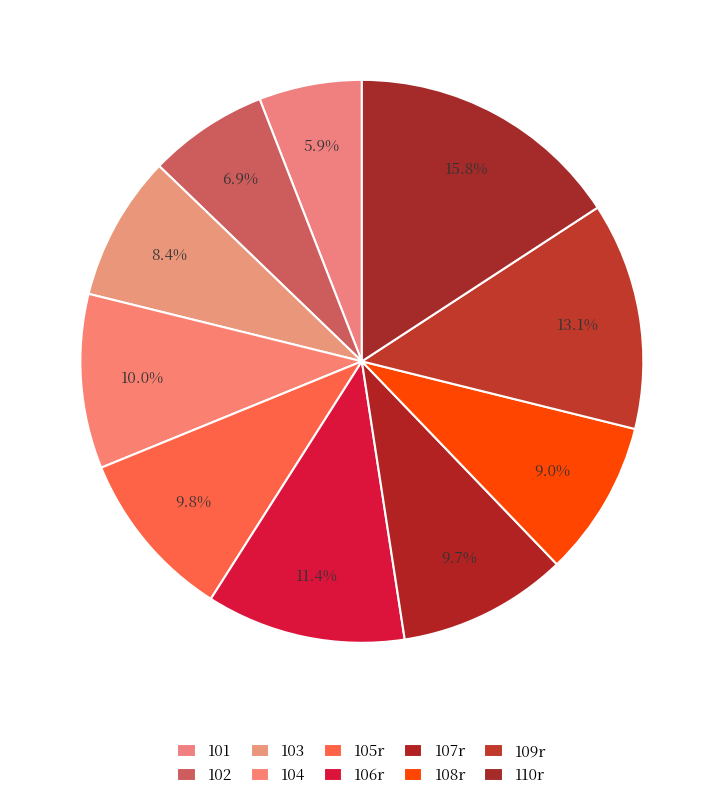

Rank the categories by value from highest to lowest.

110r, 109r, 106r, 104, 105r, 107r, 108r, 103, 102, 101